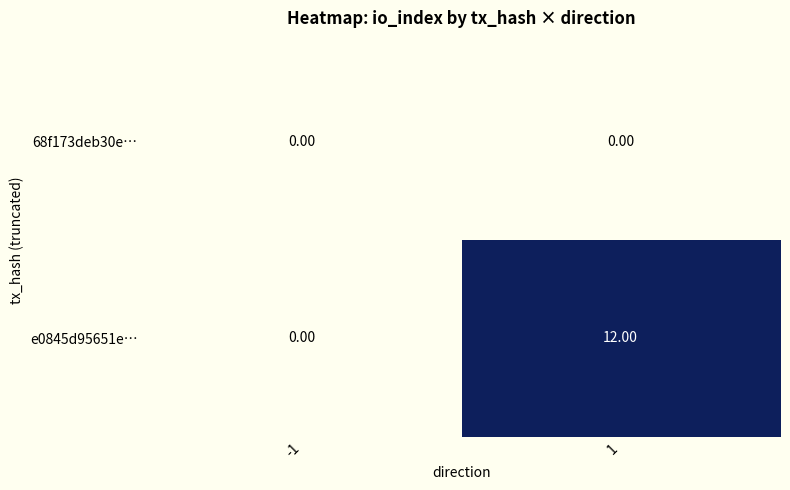

What is the average value of the e0845d95651e… series?

6